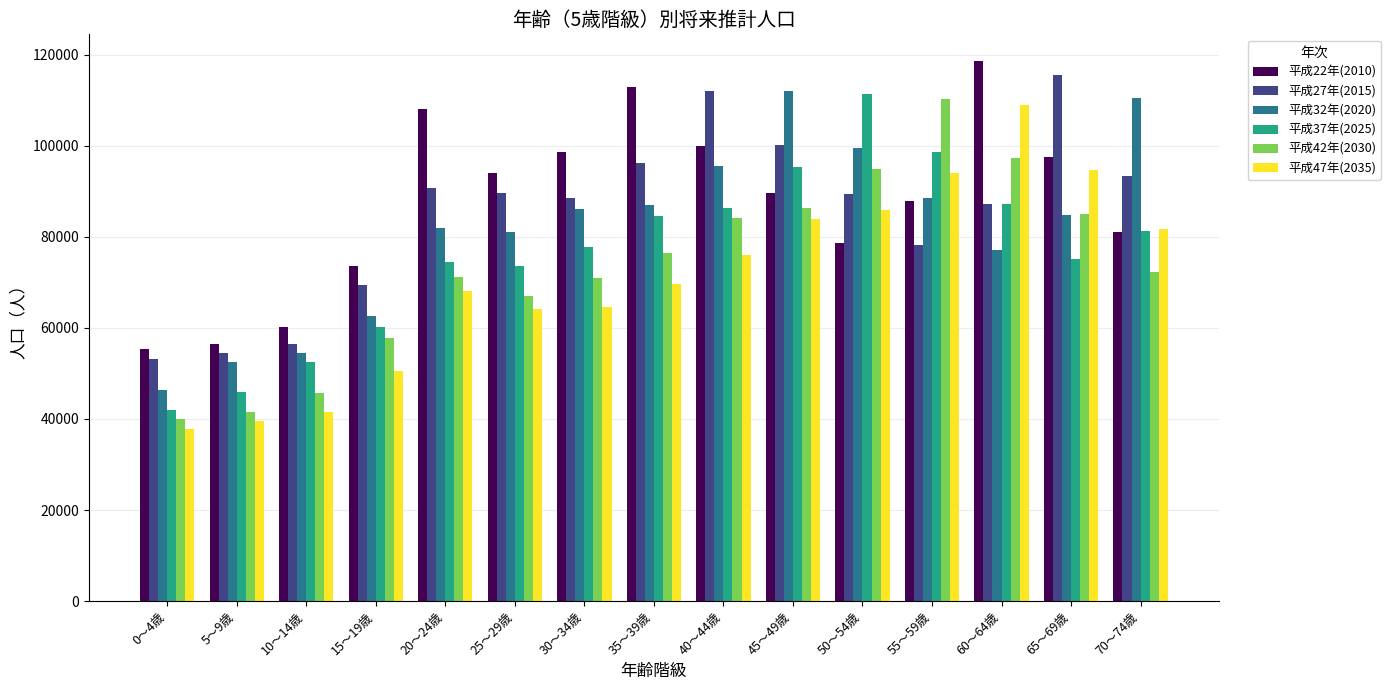

What is the sum of all 平成22年(2010) values?

1312338